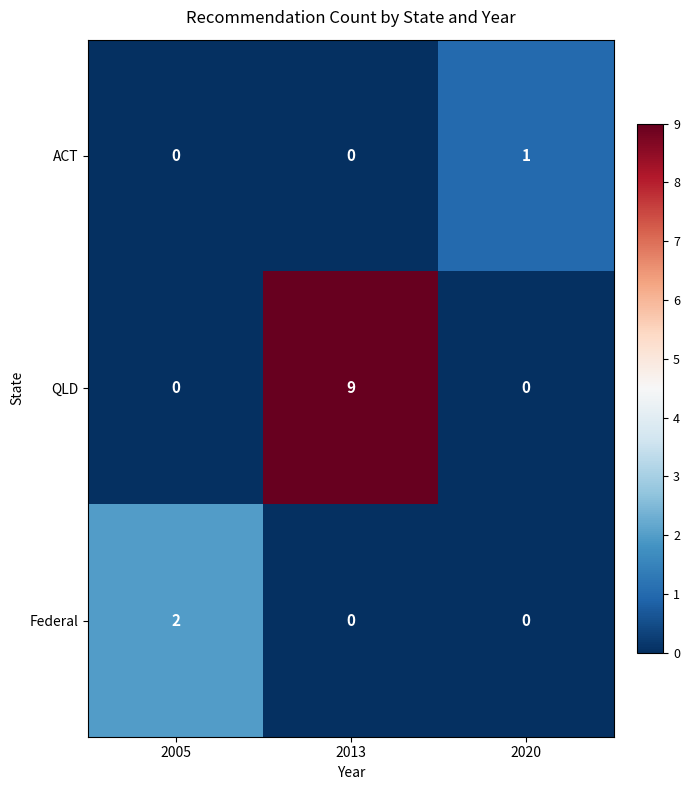

What is the maximum value shown in the chart?

9